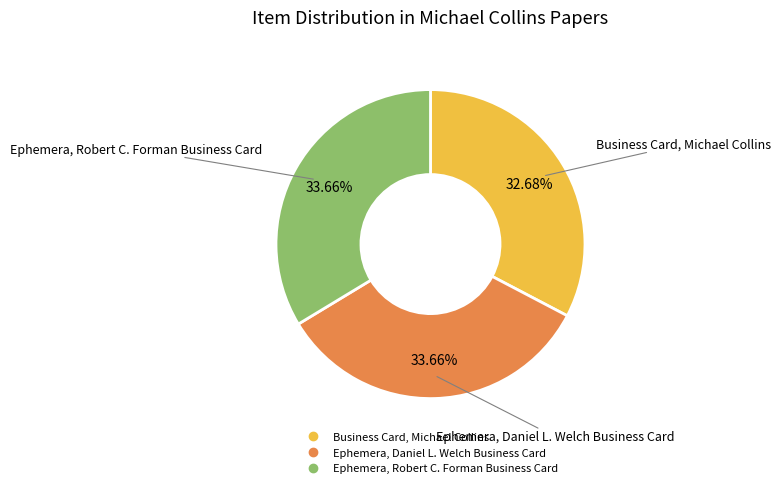

How many slices are in this pie chart?

3